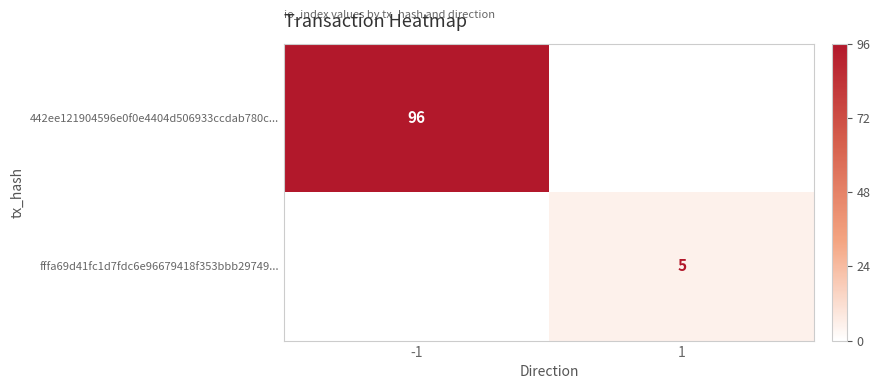

The value of fffa69d41fc1d7fdc6e96679418f353bbb29749... at 1 is 5. True or false?

True